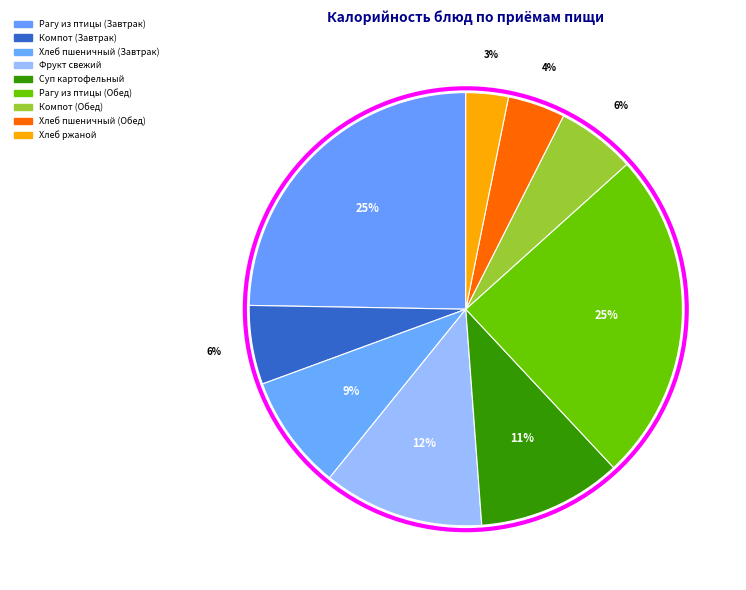

Which slice is the largest?

Рагу из птицы (Завтрак)